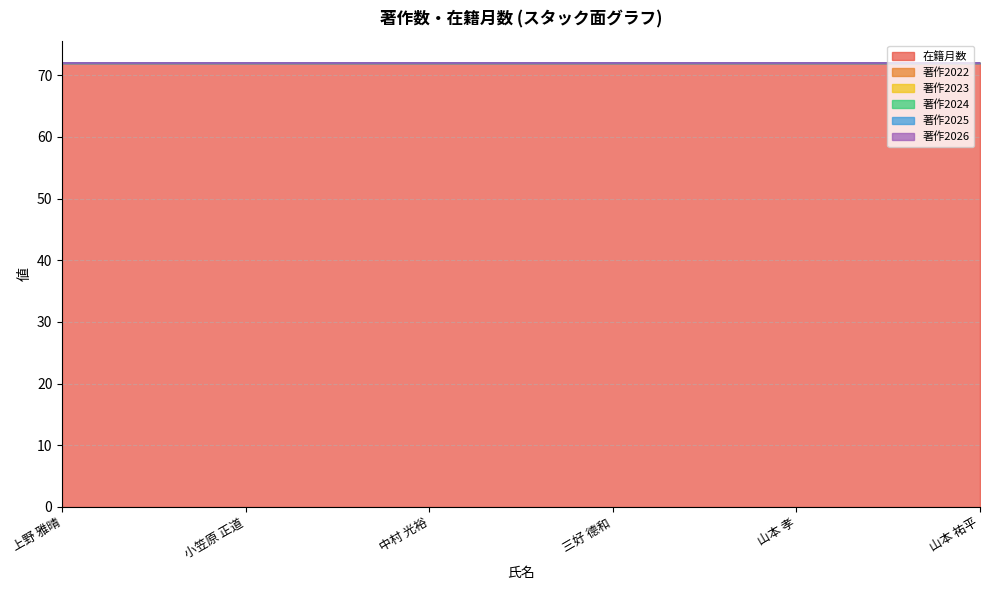

Which series has the widest spread of values?

在籍月数